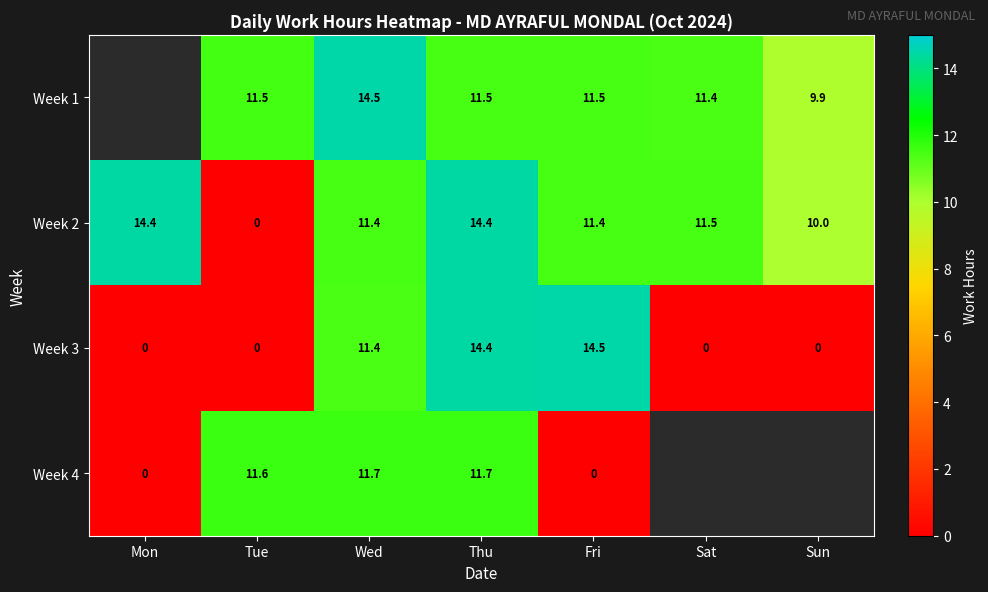

Where is Week 3 nearest to the value 7?

Wed